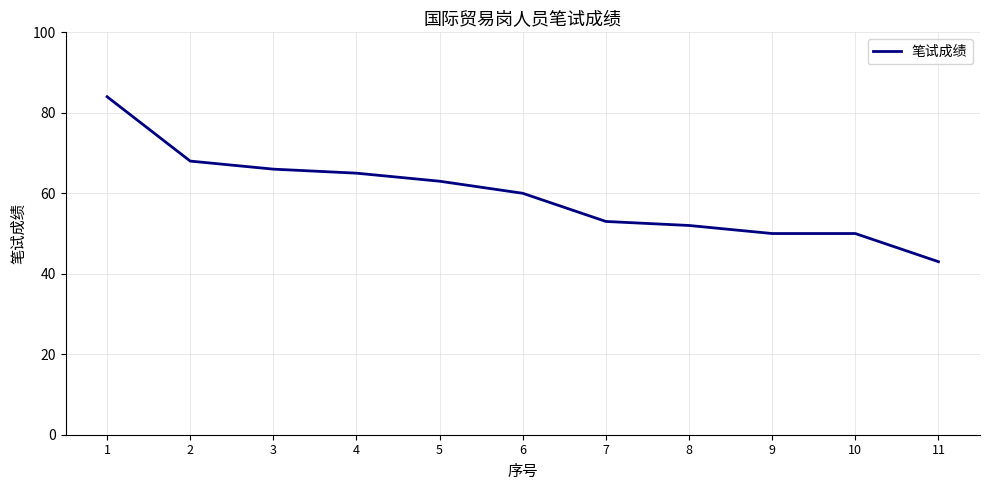

What value does the data have at 11?

43